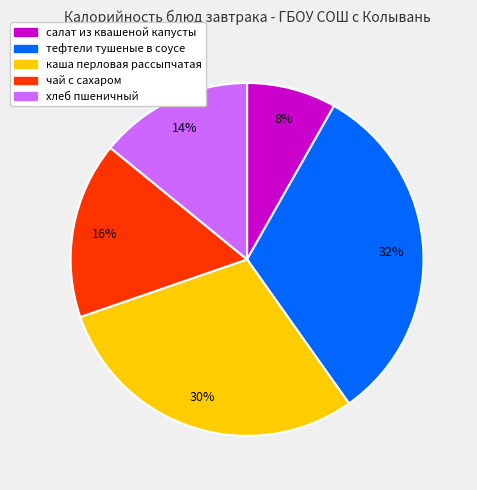

Between салат из квашеной капусты and тефтели тушеные в соусе, which is larger?

тефтели тушеные в соусе